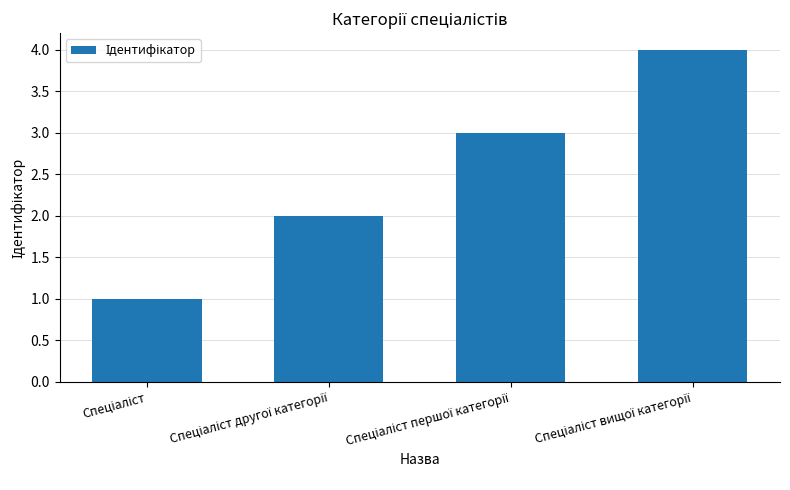

What is the difference between the maximum and minimum values?

3